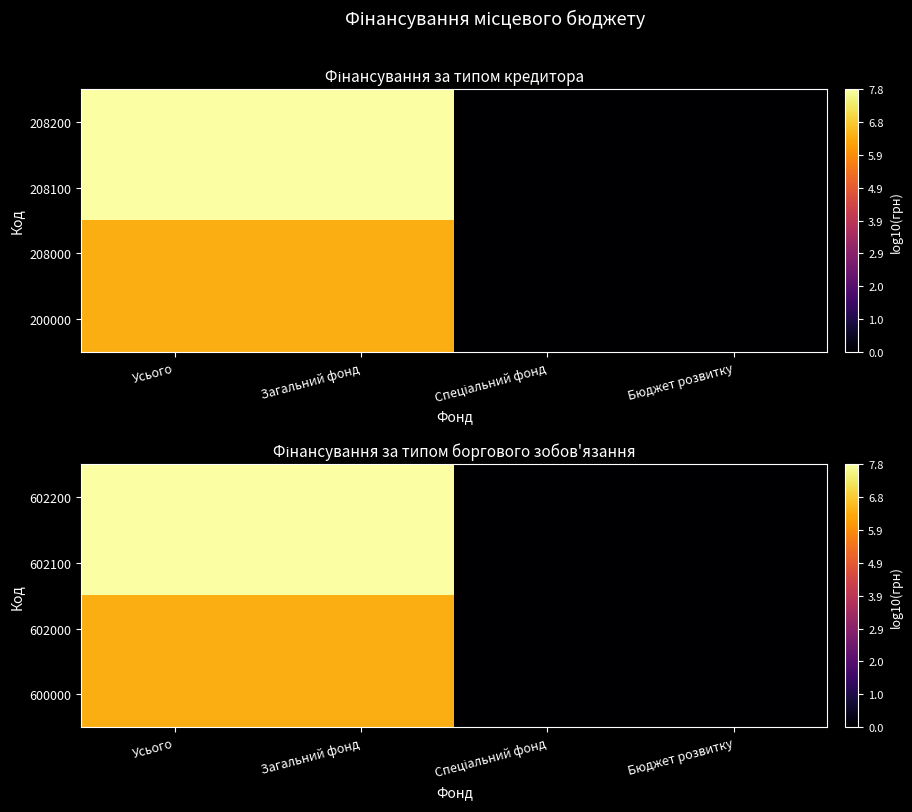

Which has a higher value, Загальний фонд or Бюджет розвитку?

Загальний фонд